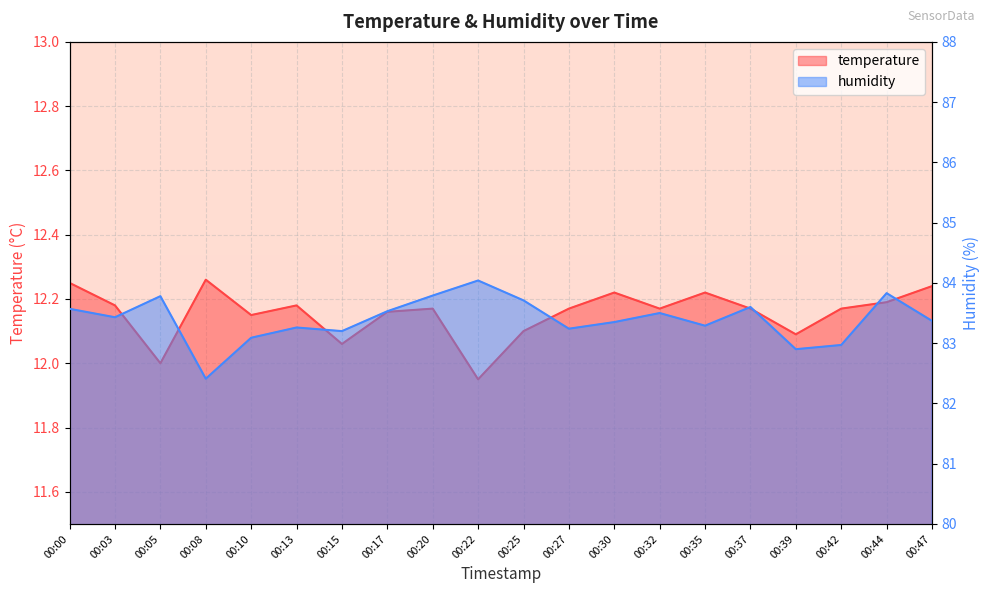

Is it true that temperature equals 20.1 at 00:05?

False